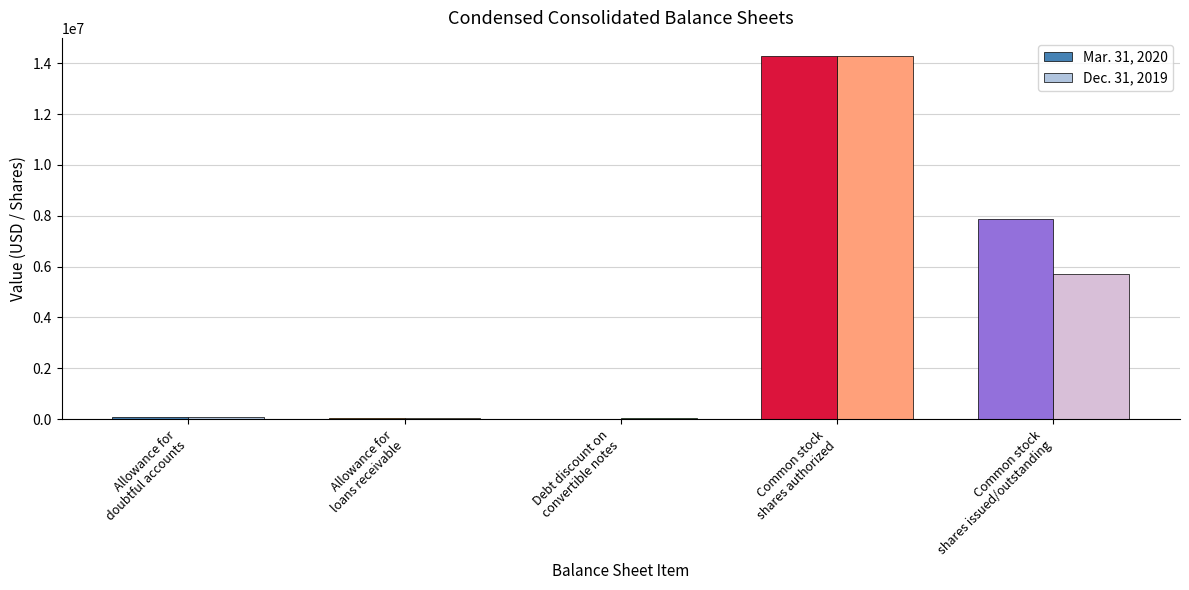

What is the greatest value displayed?

14285714